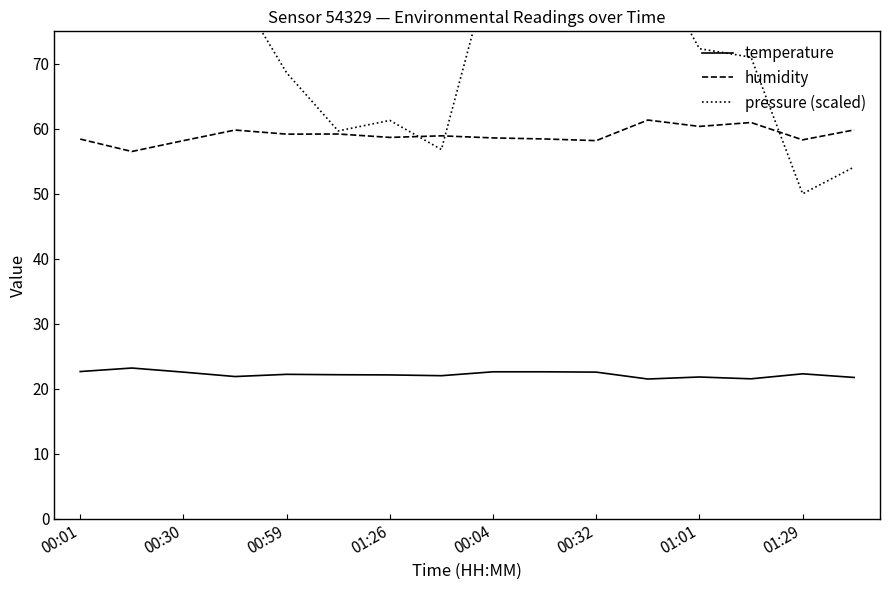

Count the number of categories in the chart.

16